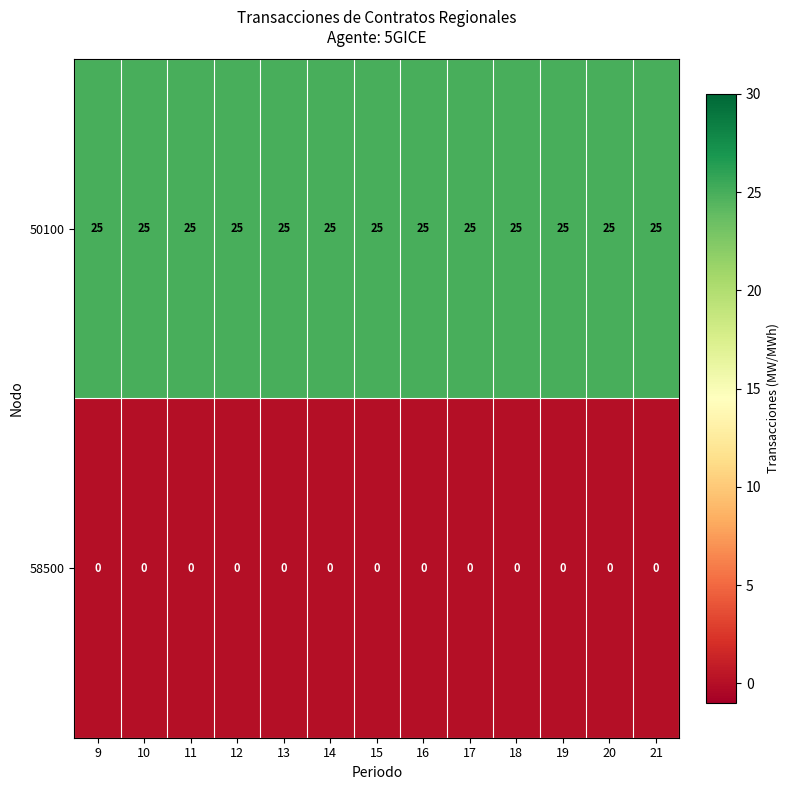

What is the total value across all series at 17?

25